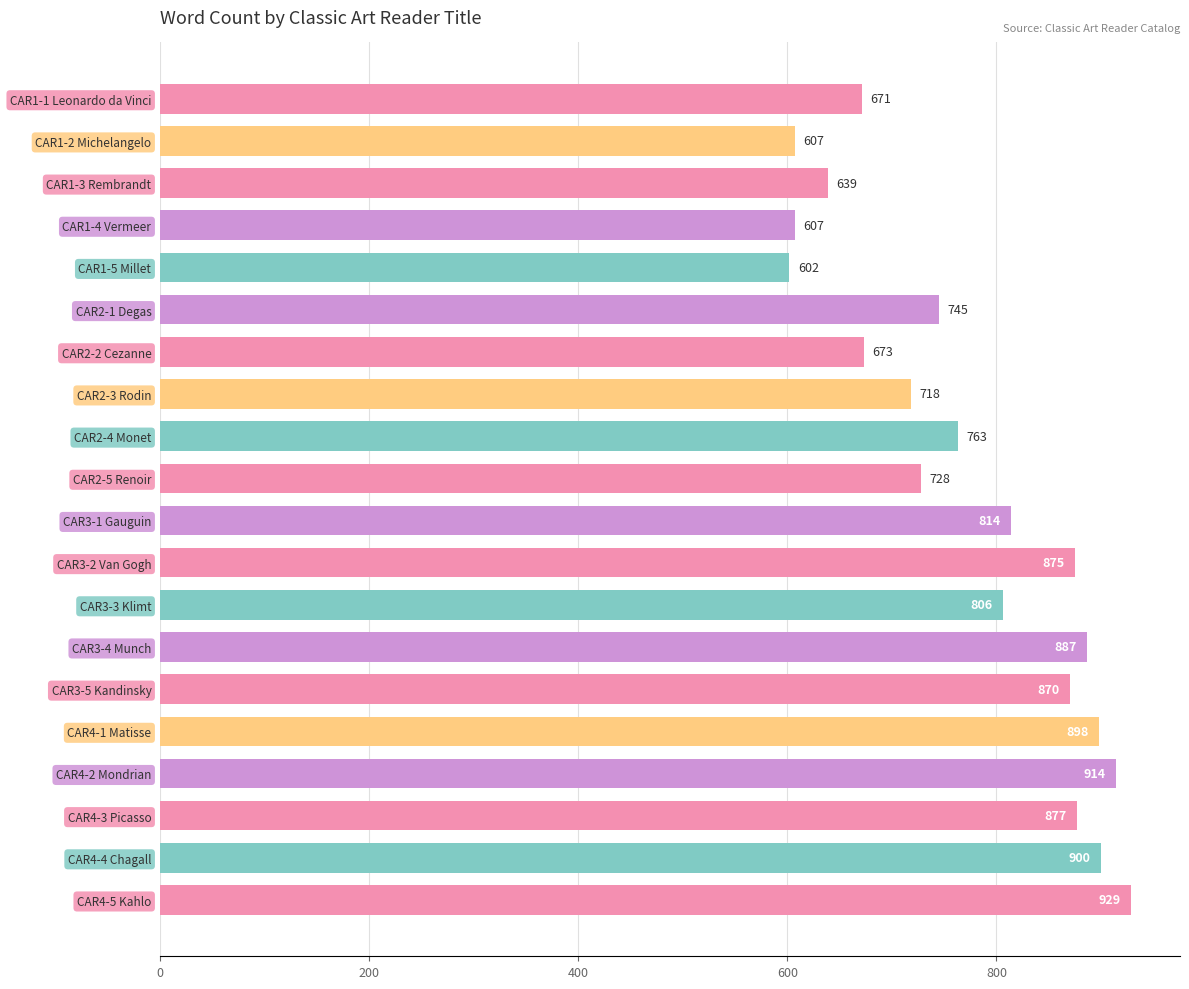

Which category has the highest value across all series?

CAR4-5 Kahlo